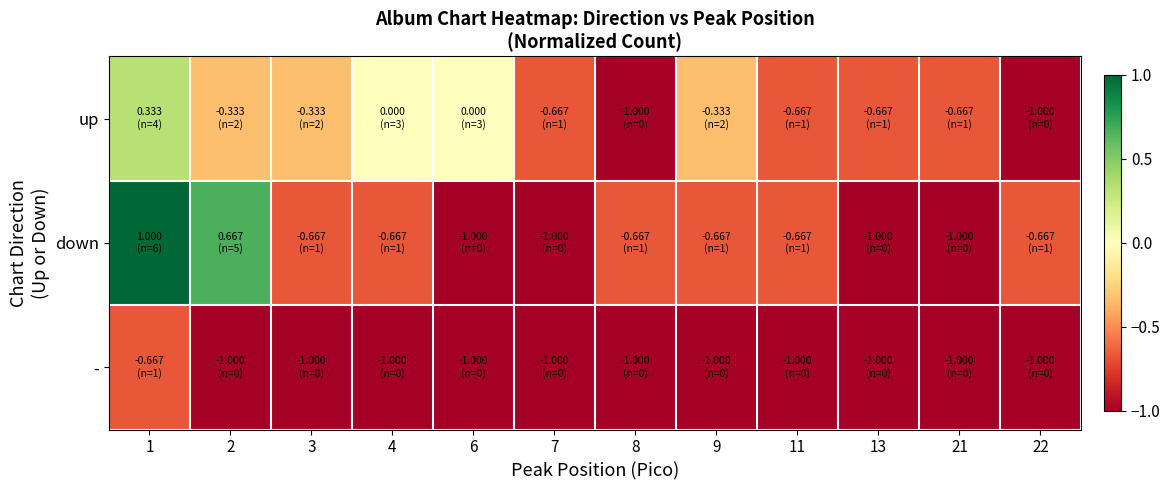

Which series has the widest spread of values?

down